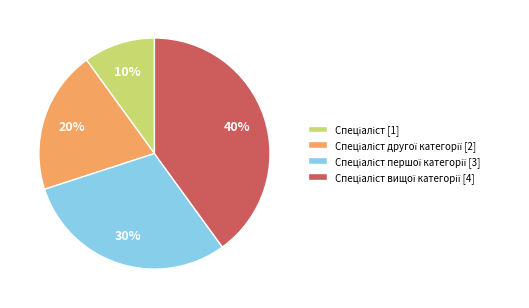

Does any single category account for the majority?

No